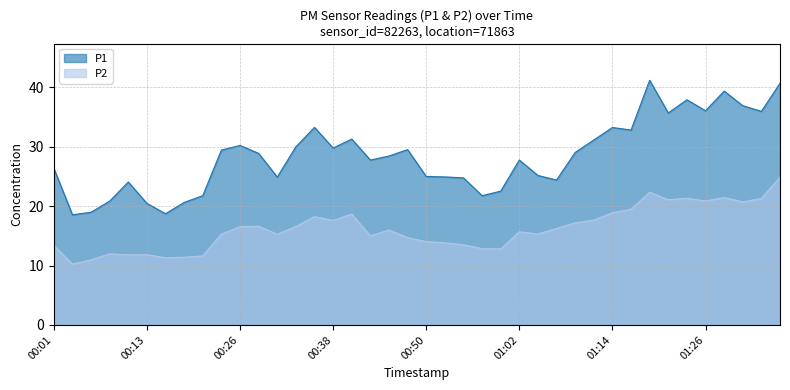

Which series changed the most between 00:13 and 01:09?

P1